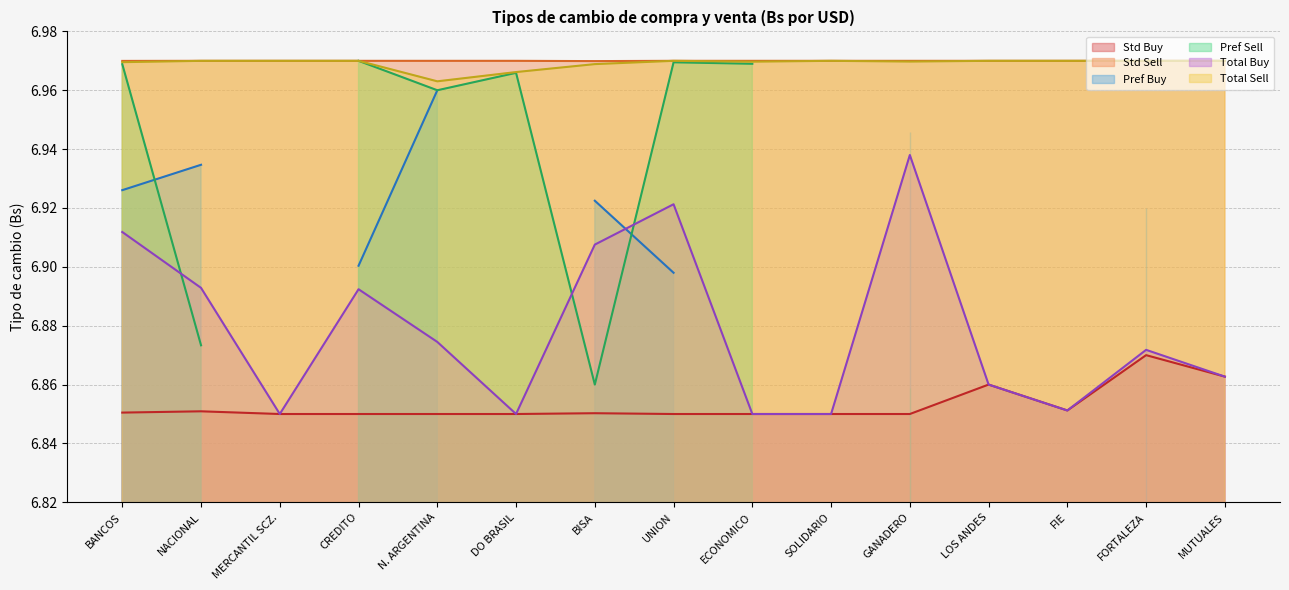

What position from the right is DO BRASIL?

10